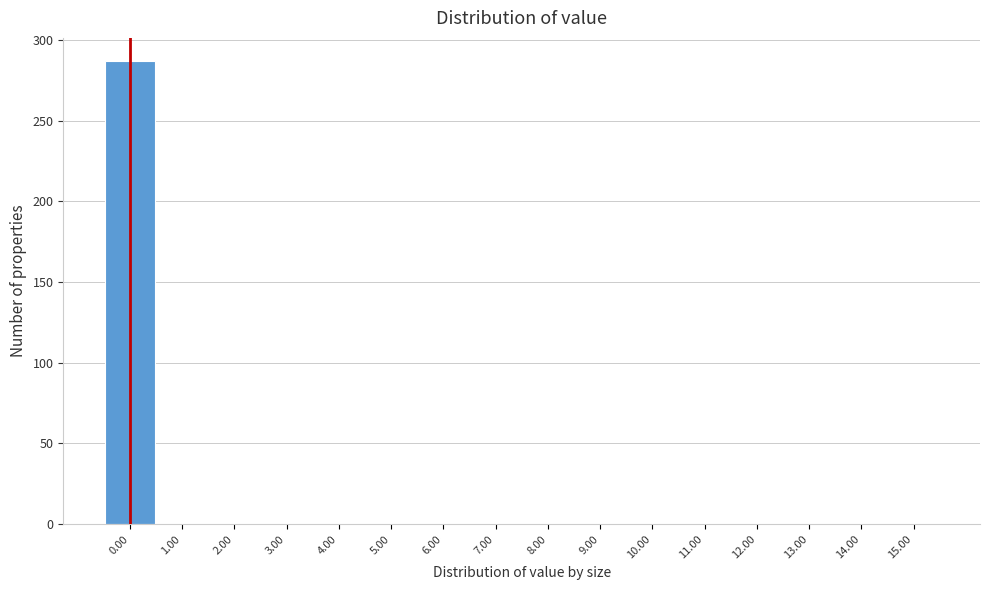

Reading left to right, list every bar in this chart as the range it spans on the x-axis followed by its height. The values are not printed on the chart, so give them approximately, as read against the axis.

-0.5 to 0.5: 285
0.5 to 1.5: 0
1.5 to 2.5: 0
2.5 to 3.5: 0
3.5 to 4.5: 0
4.5 to 5.5: 0
5.5 to 6.5: 0
6.5 to 7.5: 0
7.5 to 8.5: 0
8.5 to 9.5: 0
9.5 to 10.5: 0
10.5 to 11.5: 0
11.5 to 12.5: 0
12.5 to 13.5: 0
13.5 to 14.5: 0
14.5 to 15.5: 0